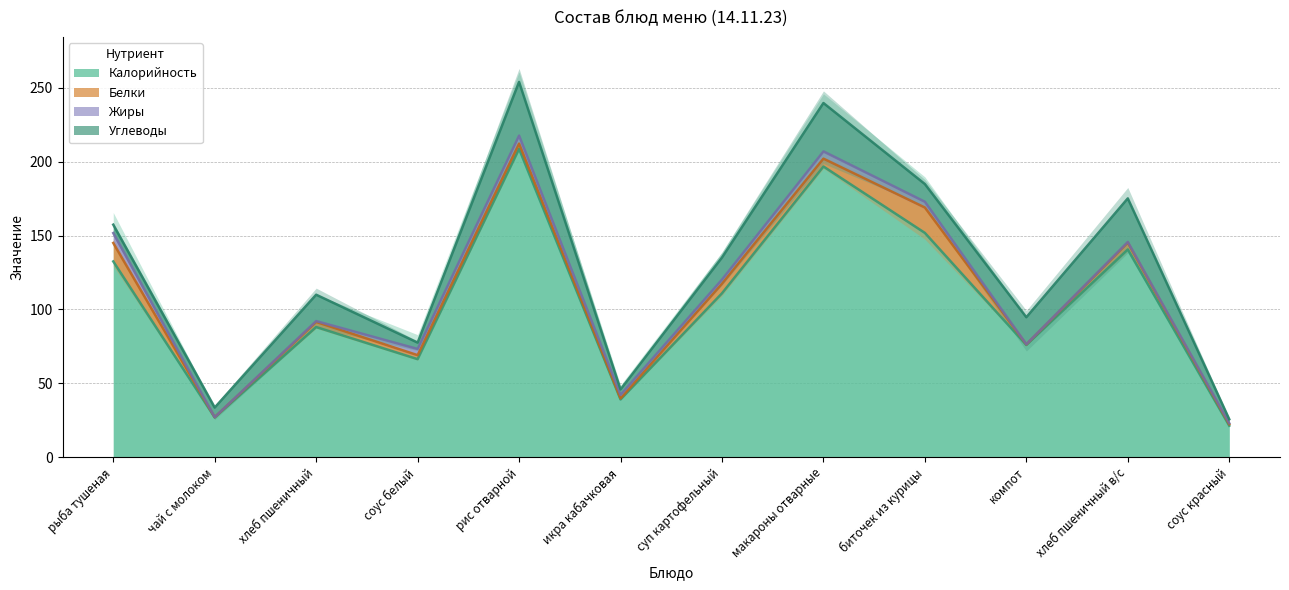

What is the difference between the Углеводы values at хлеб пшеничный в/с and биточек из курицы?

17.5